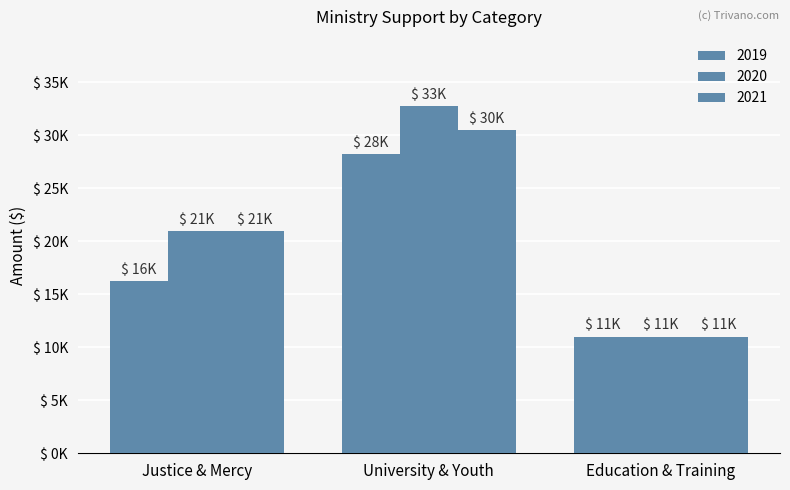

What is the difference between the 2021 values at Education & Training and University & Youth?

19500